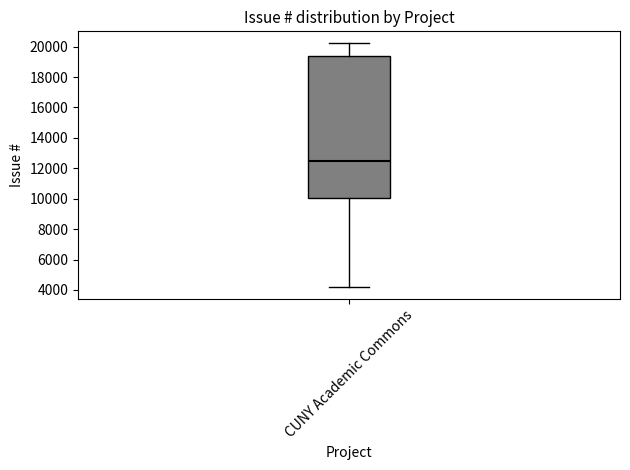

Where does the lower whisker of the box for CUNY Academic Commons end on the y-axis? The values are not printed on the chart, so give them approximately, as read against the axis.

4200